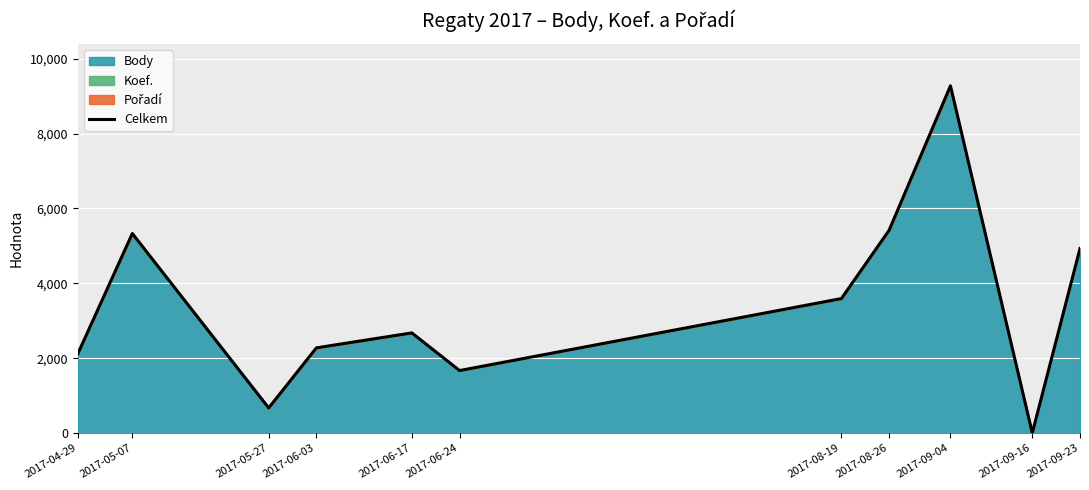

At which category does the chart reach its peak across all series?

2017-09-04